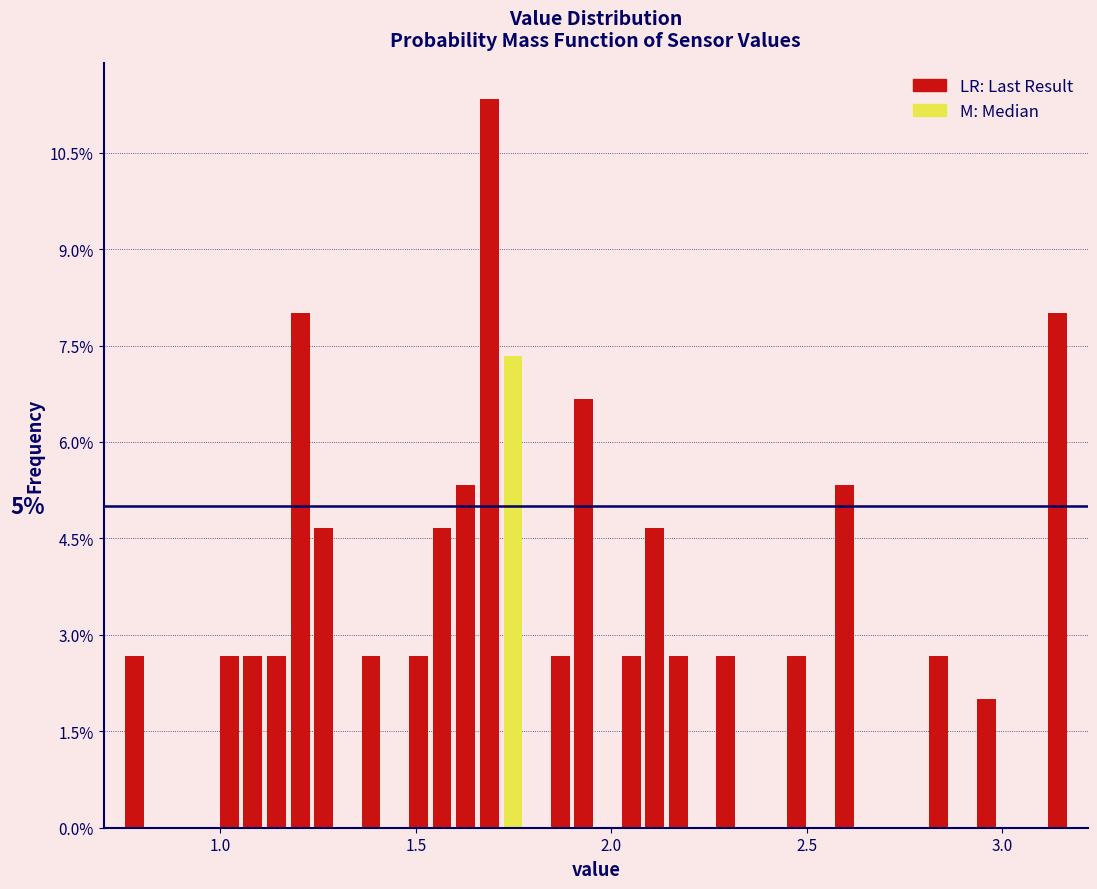

Around what value on the x-axis is the tallest bar? Give the approximate position of its centre, as read against the axis.

1.70